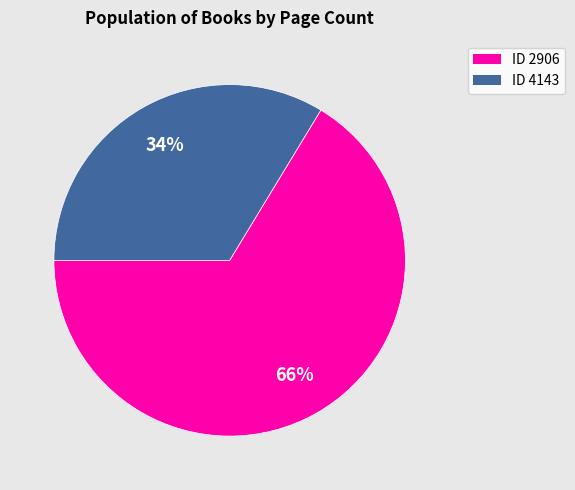

Is there any slice that represents more than half of the pie?

Yes